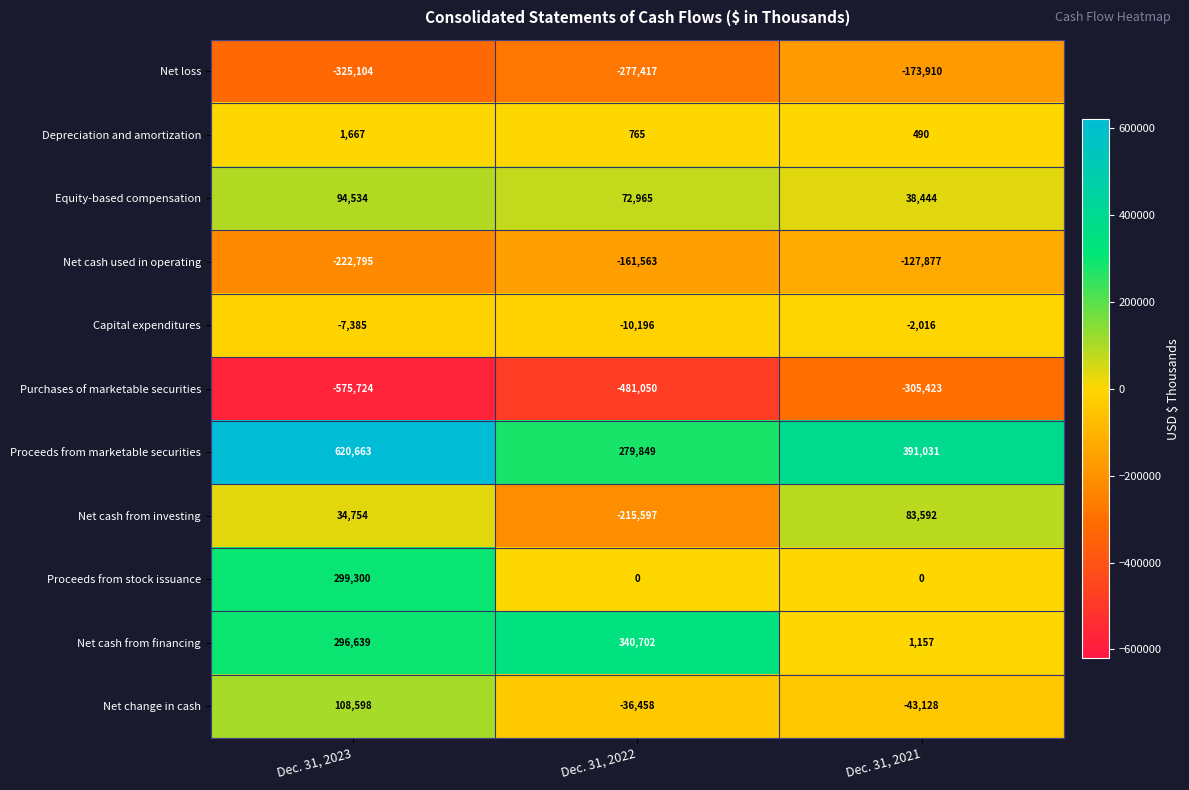

What value does the Net loss series have at Dec. 31, 2021, to the nearest 50?

-173900